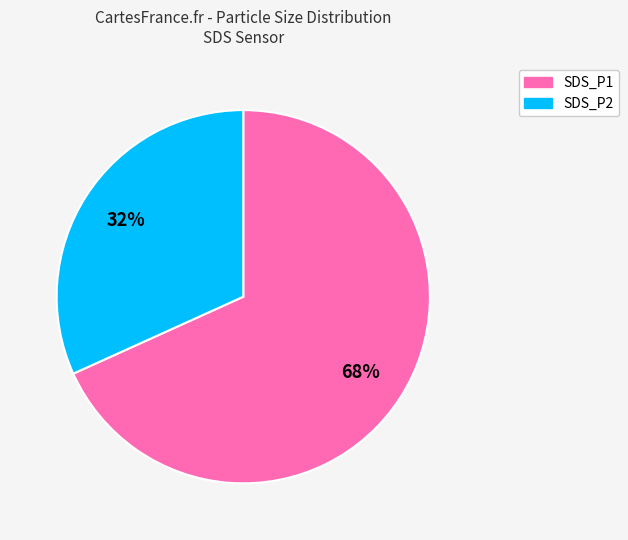

Approximately how many times larger is the value at SDS_P2 compared to SDS_P1?

0.5